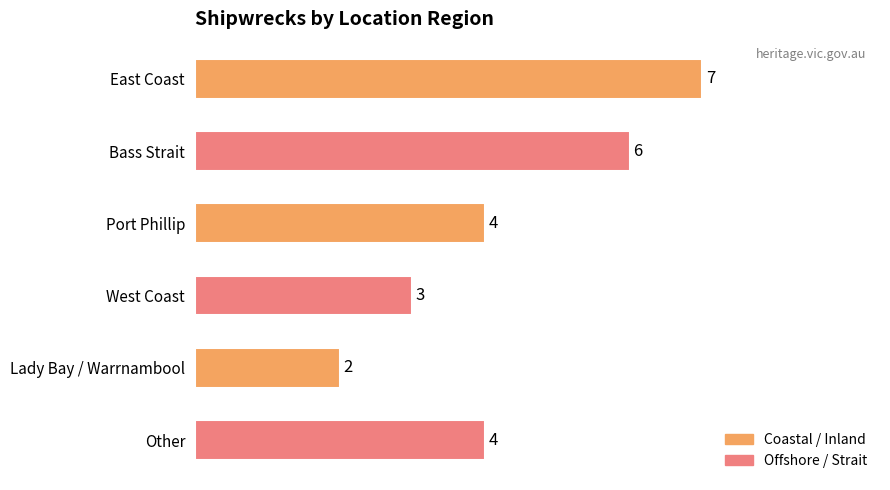

Is it true that the value at West Coast is 5?

False